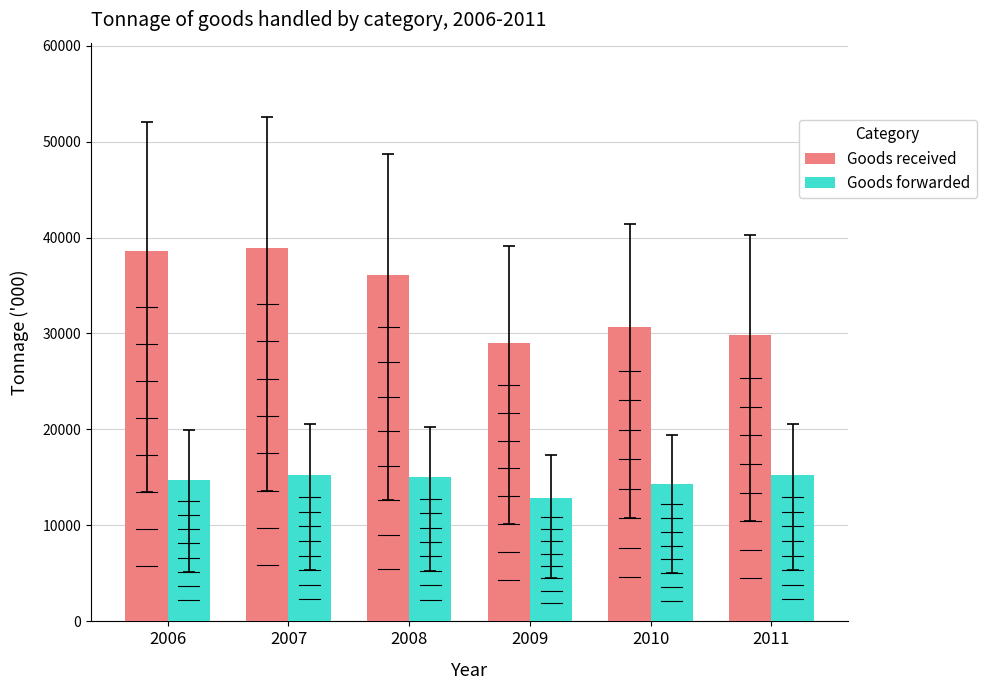

Where is Goods received nearest to the value 33952?

2008